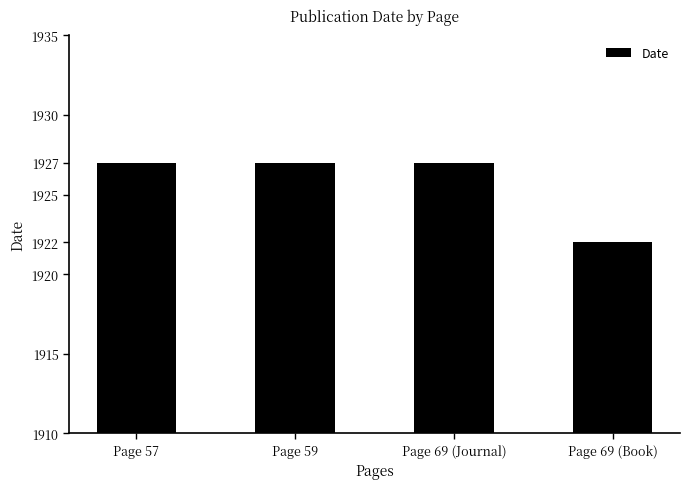

True or false: the data shows 1052 at Page 69 (Journal).

False